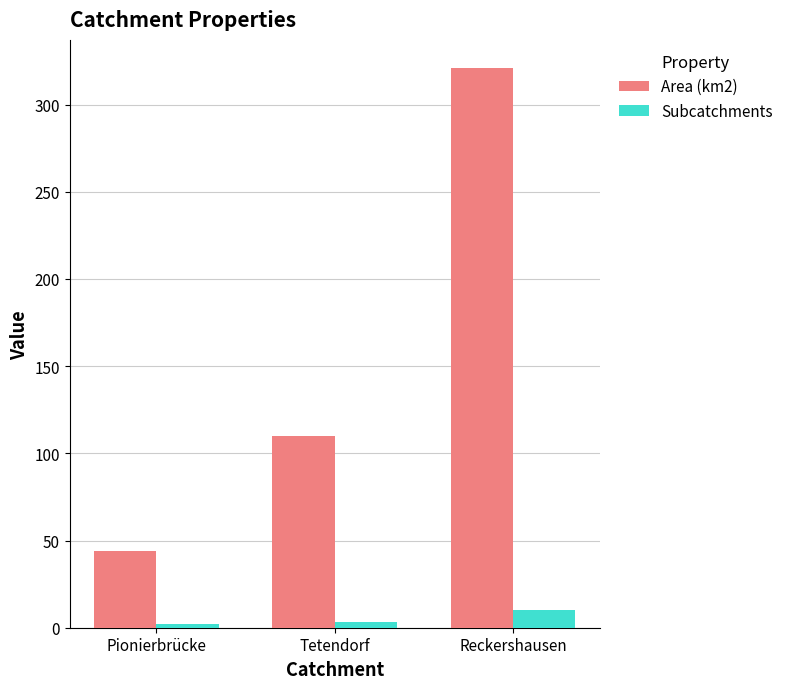

What is the smallest value displayed?

2